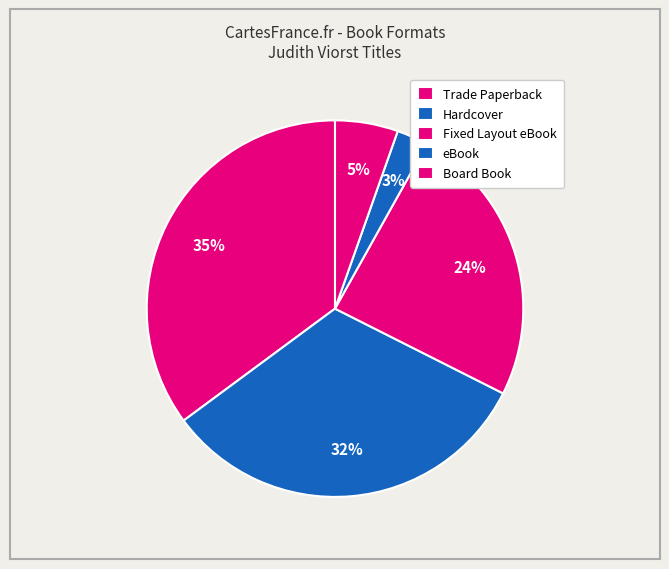

Is it true that Board Book is 20% of the pie?

False